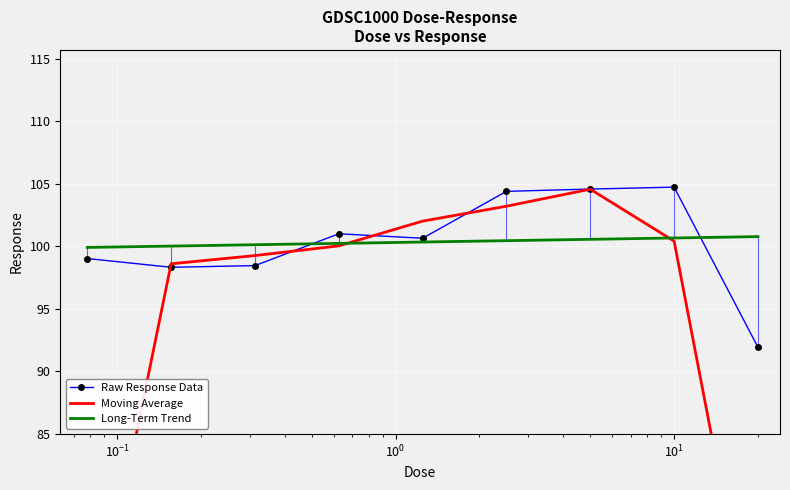

What is the highest value of the Raw Response Data series?

104.7